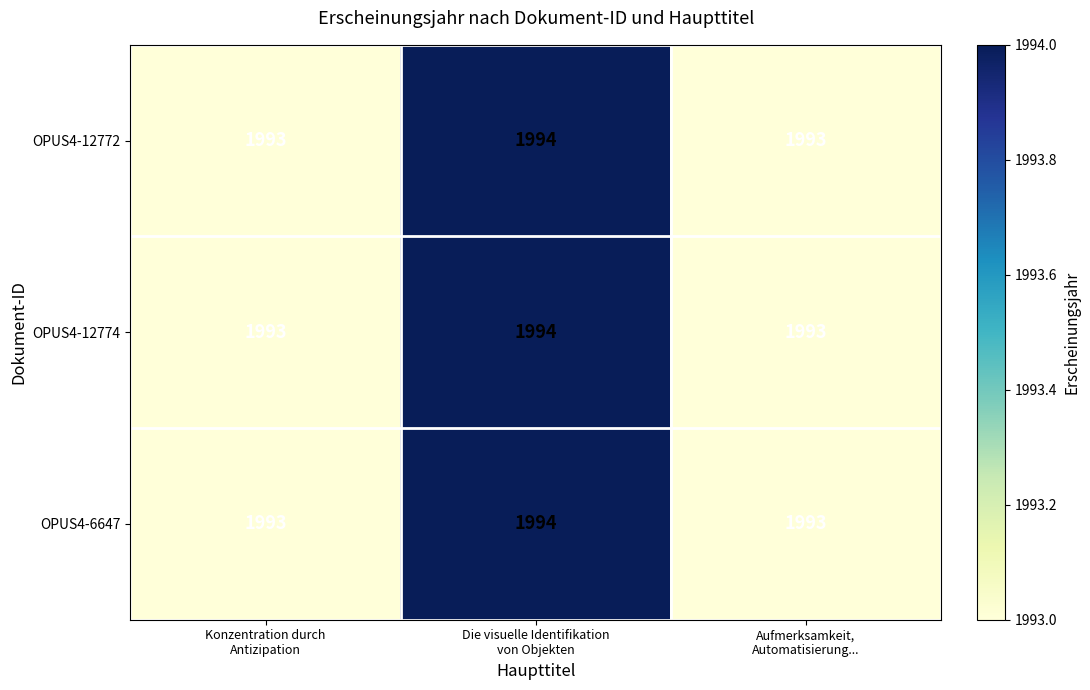

What is the average value of the OPUS4-12772 series?

1993